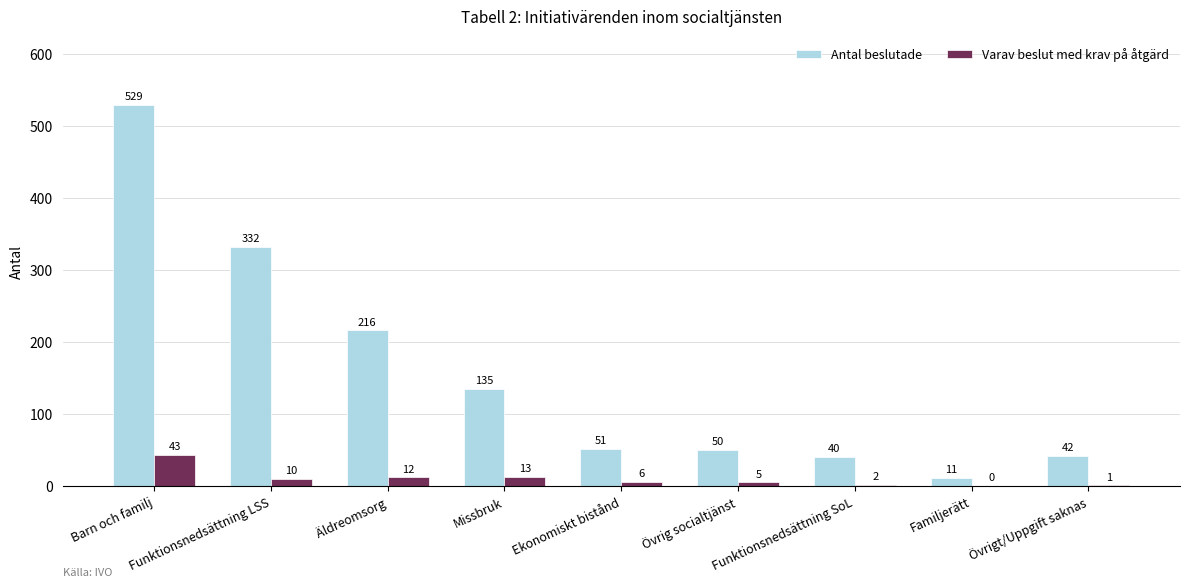

The value of Varav beslut med krav på åtgärd at Funktionsnedsättning LSS is 10. True or false?

True